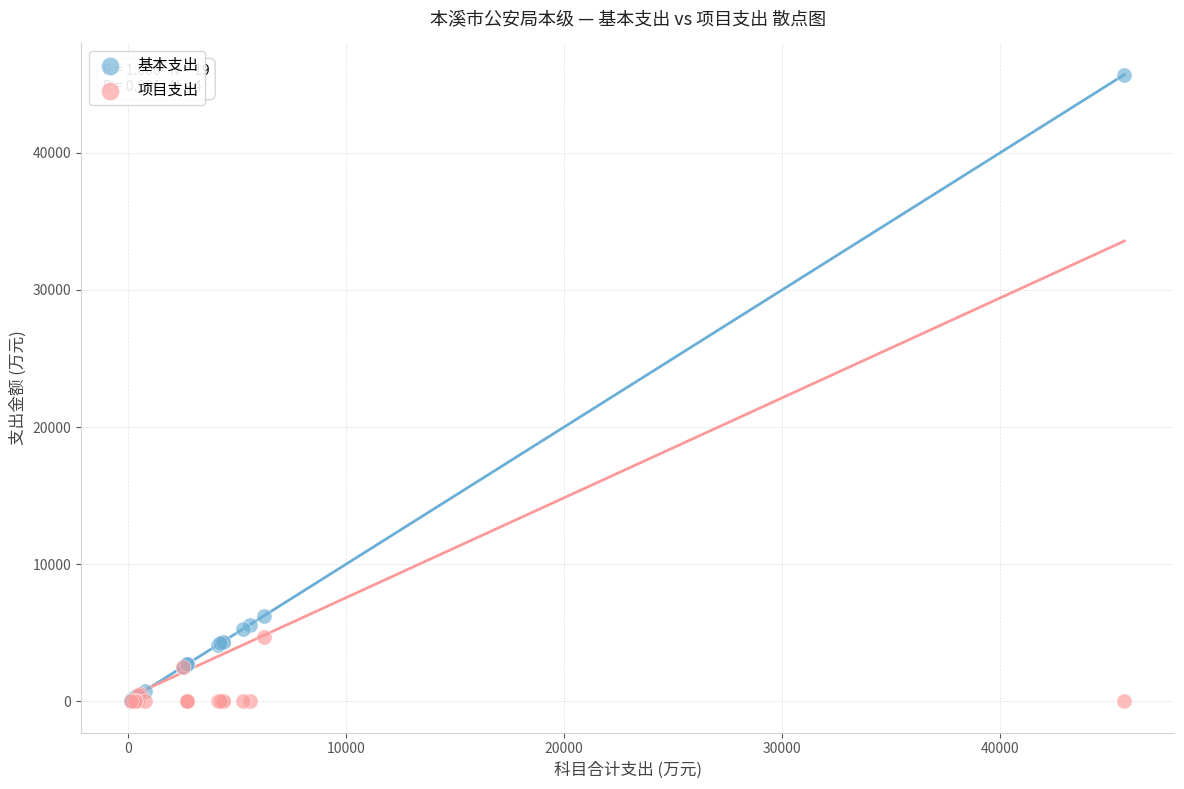

What are all the series names shown in the legend?

基本支出, 项目支出